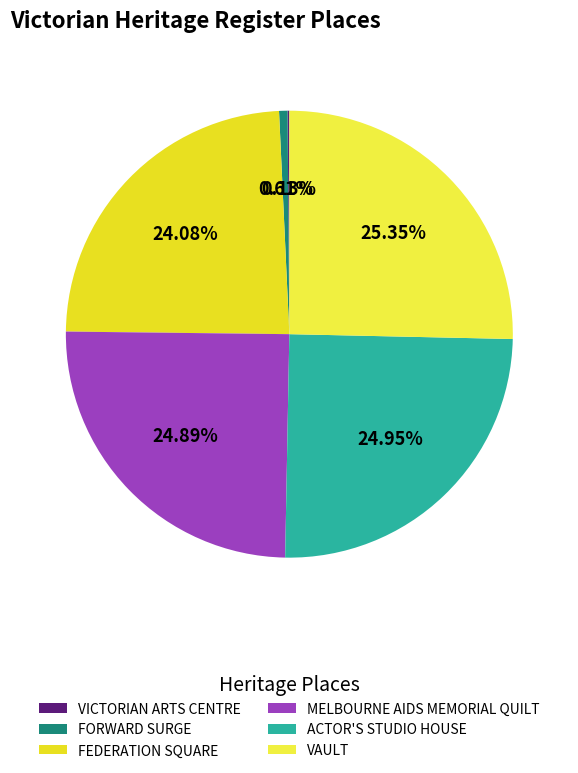

Rank the categories by value from lowest to highest.

VICTORIAN ARTS CENTRE, FORWARD SURGE, FEDERATION SQUARE, MELBOURNE AIDS MEMORIAL QUILT, ACTOR'S STUDIO HOUSE, VAULT